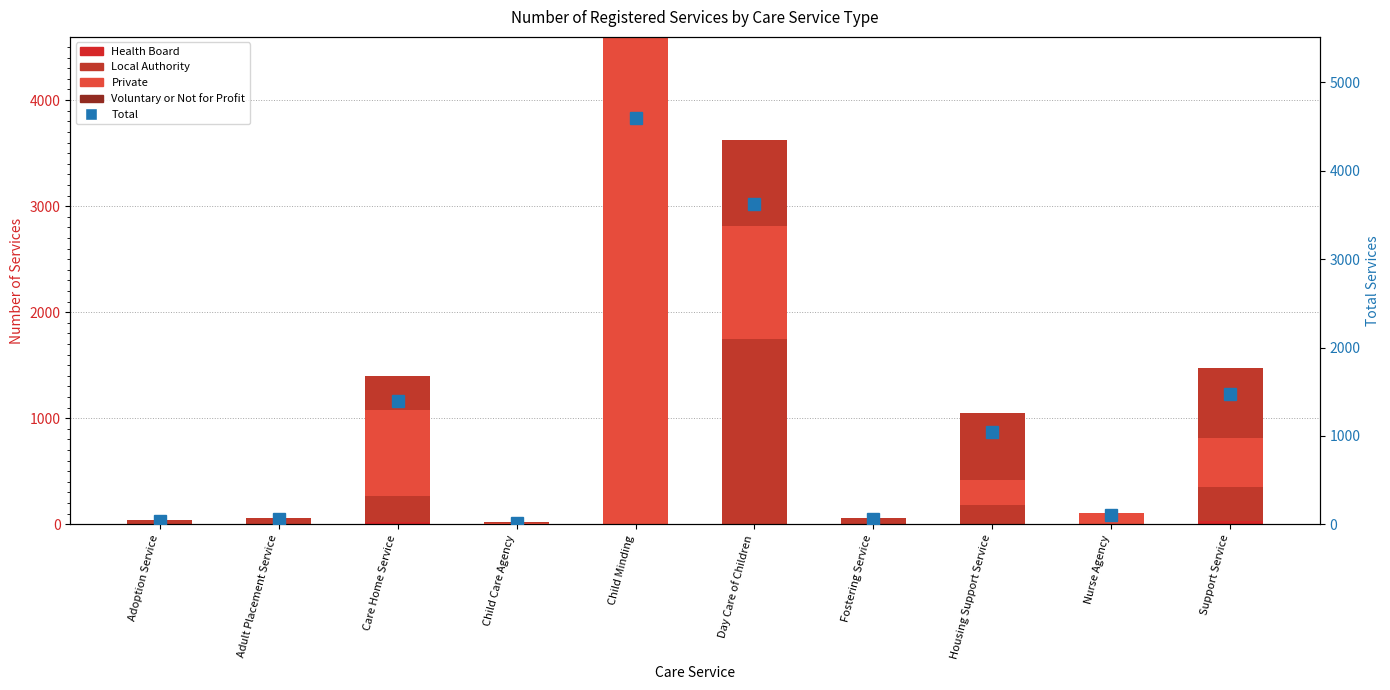

At which label does Health Board reach its minimum?

Adoption Service